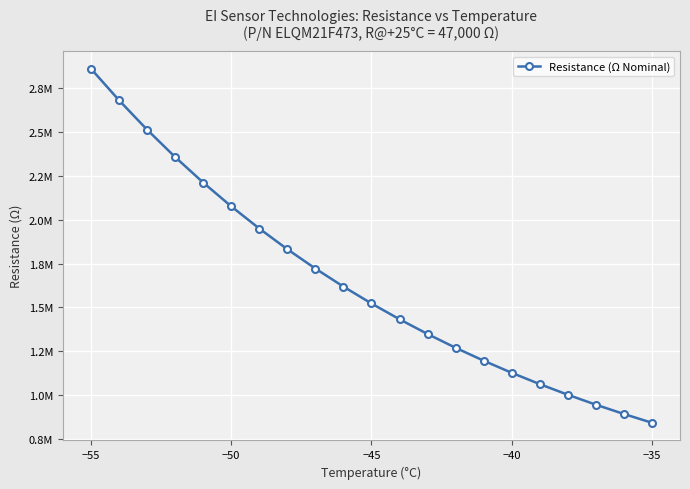

Which category has the lowest value across all series?

−35